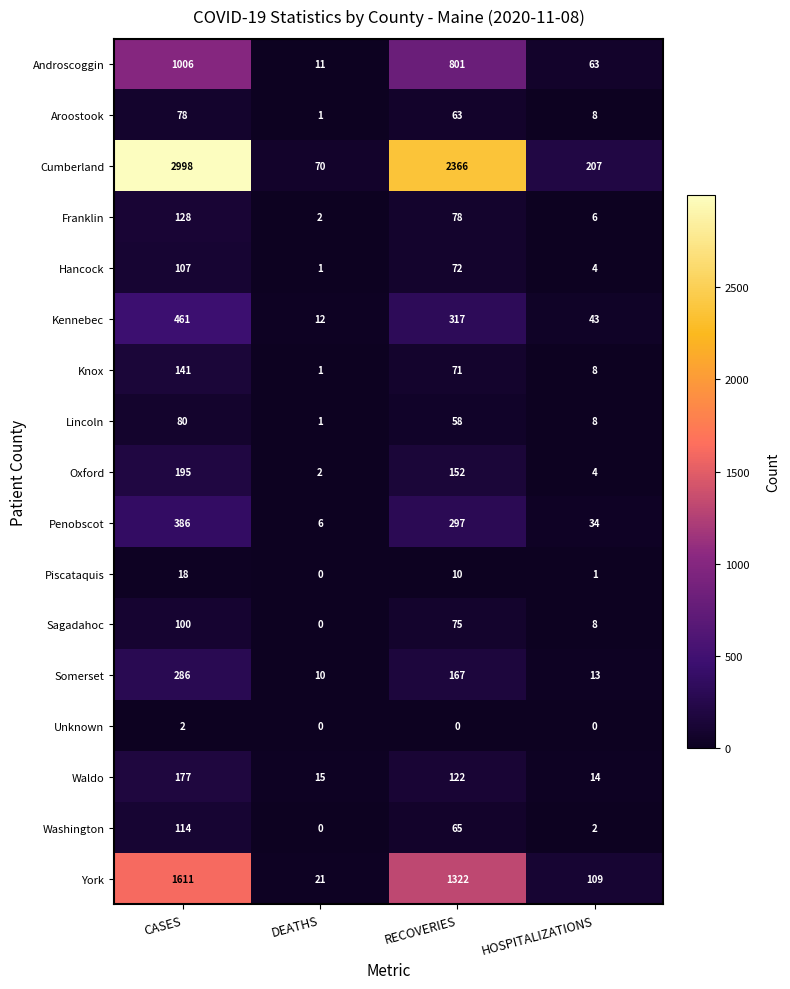

List the series in order of their peak value, lowest first.

Unknown, Piscataquis, Aroostook, Lincoln, Sagadahoc, Hancock, Washington, Franklin, Knox, Waldo, Oxford, Somerset, Penobscot, Kennebec, Androscoggin, York, Cumberland